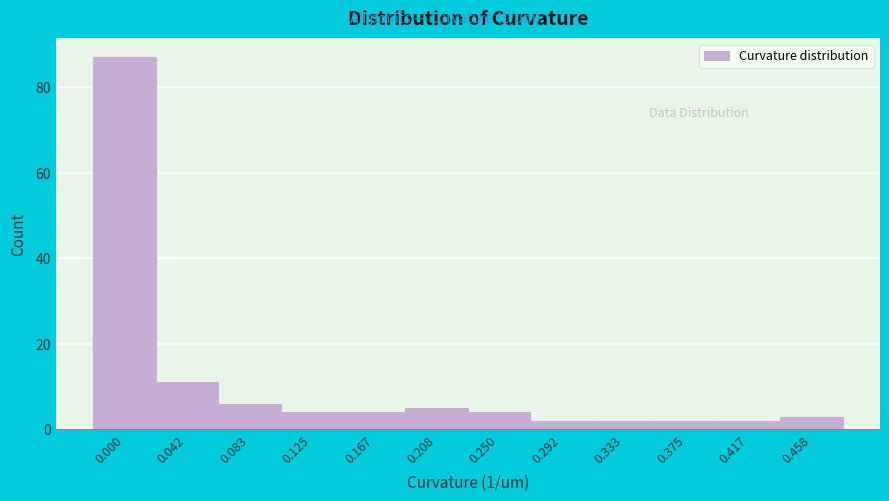

Reading left to right, list all the values displayed in this chart.

0.000=87	0.042=11	0.083=6	0.125=4	0.167=4	0.208=5	0.250=4	0.292=2	0.333=2	0.375=2	0.417=2	0.458=3